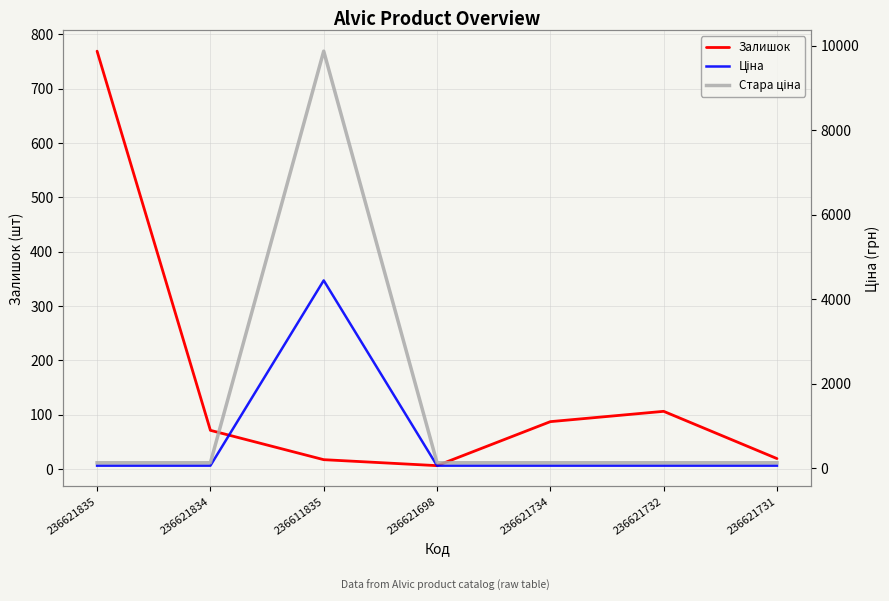

What is the value of the Ціна point at the 4th from the left?

56.0